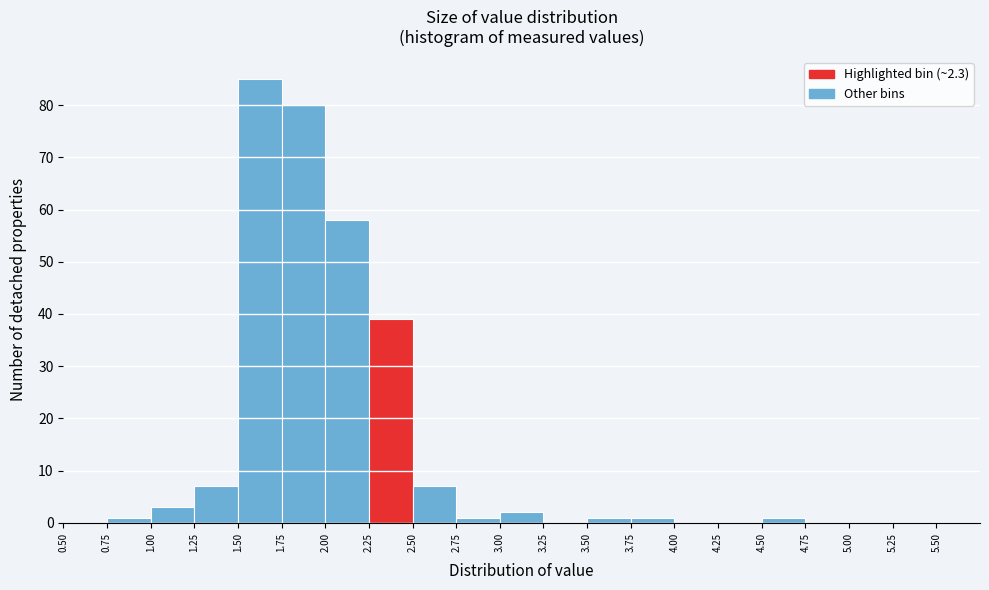

Which range on the x-axis has the tallest bar?

1.50 to 1.75